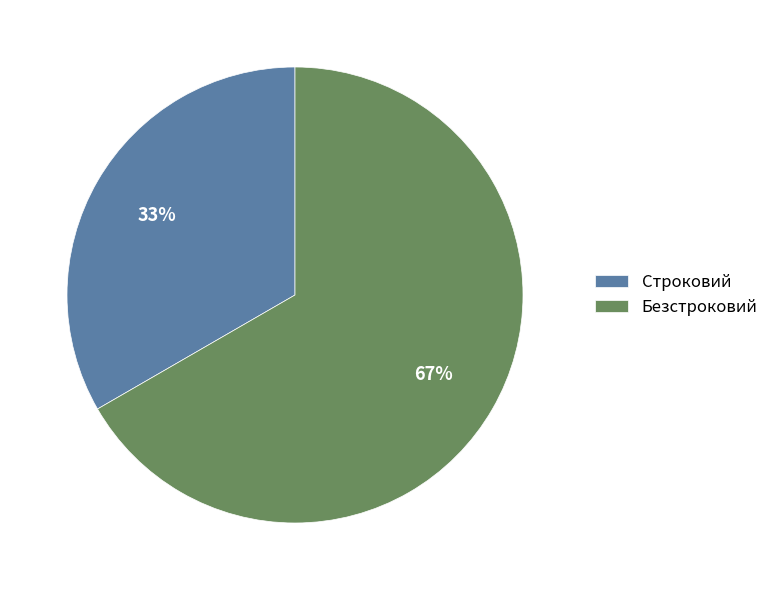

Count the number of slices in the pie.

2